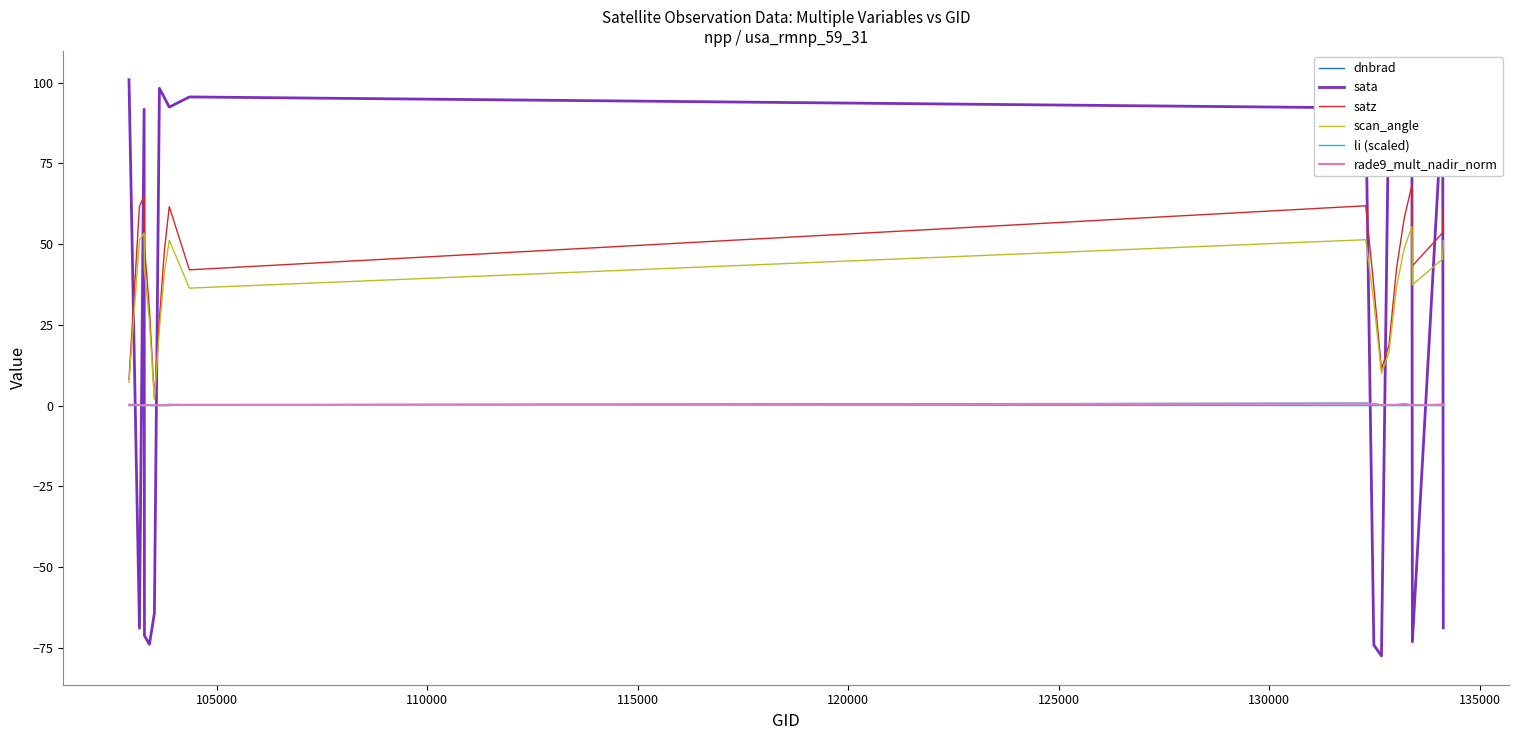

What is the greatest value displayed?

100.9